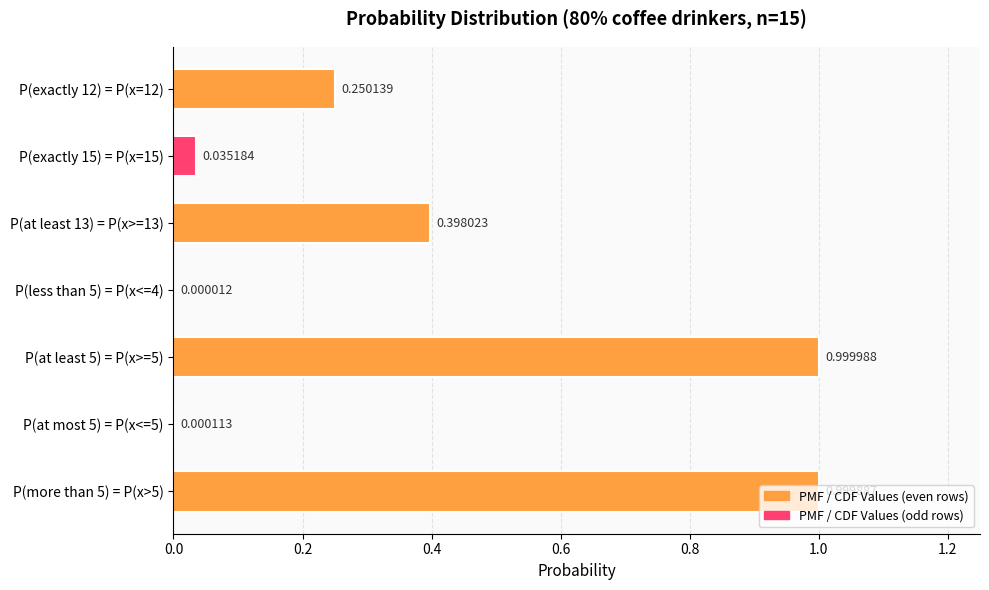

Count the number of categories in the chart.

7